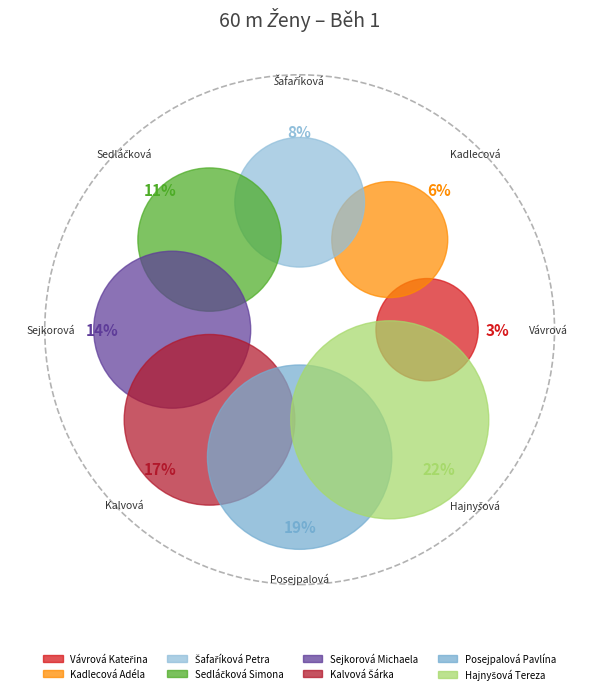

The Kalvová Šárka slice represents 31% of the pie. True or false?

False